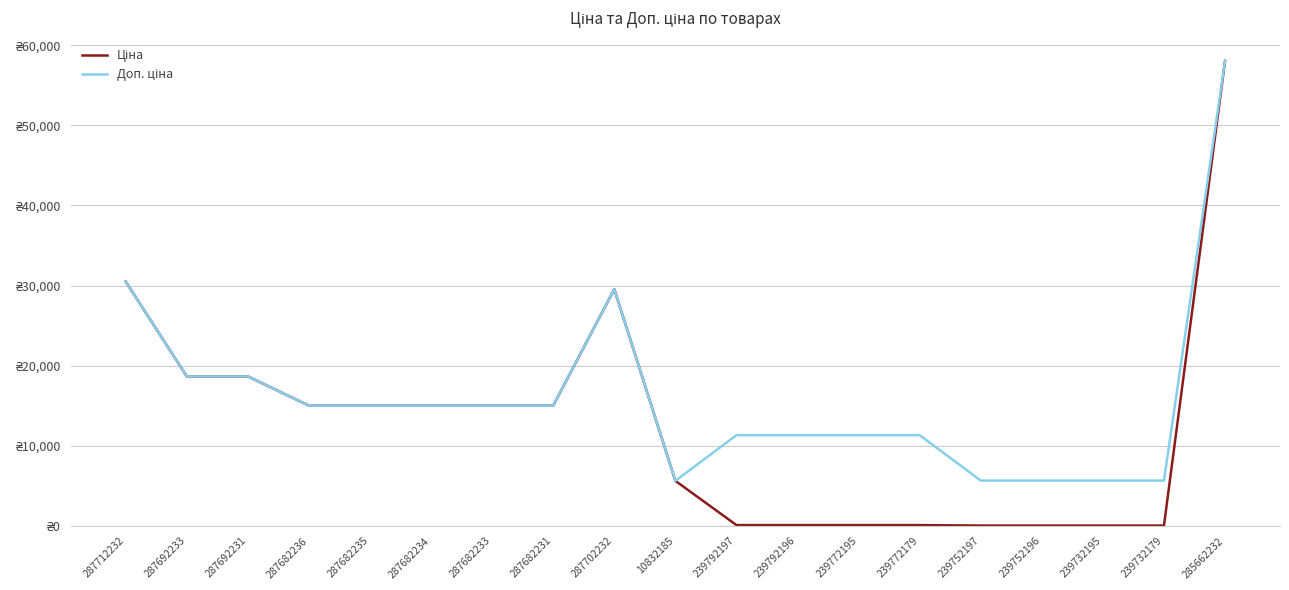

Does the chart have visible grid lines?

Yes